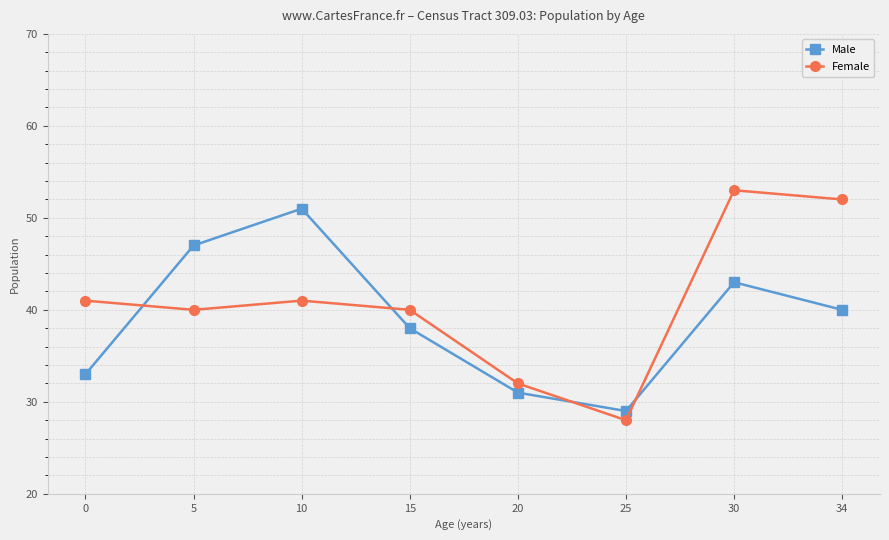

How many data points in Female are less than 41?

4